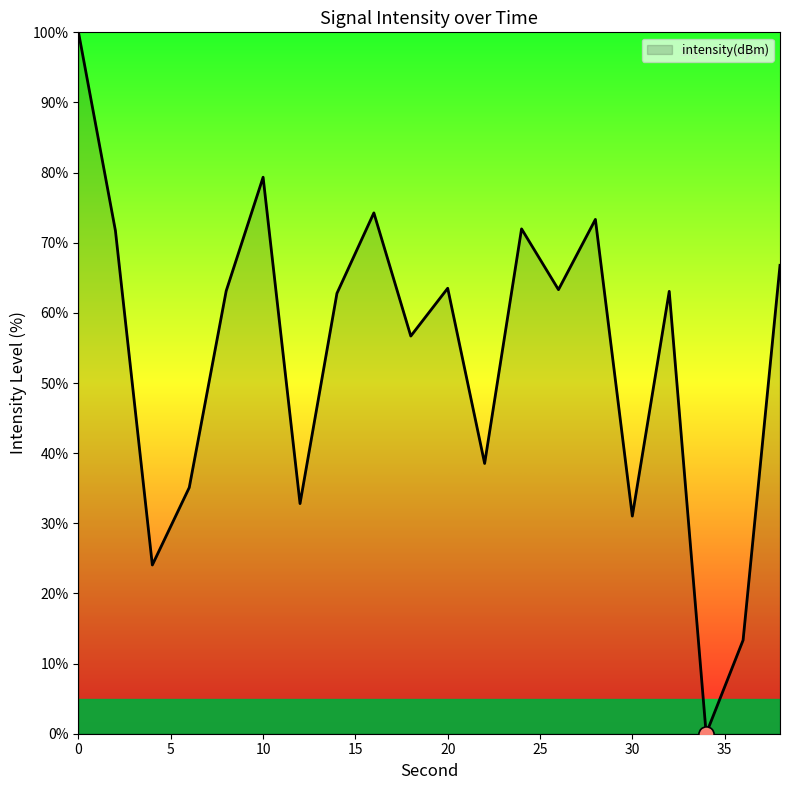

What is the difference between the maximum and minimum values?

100.0